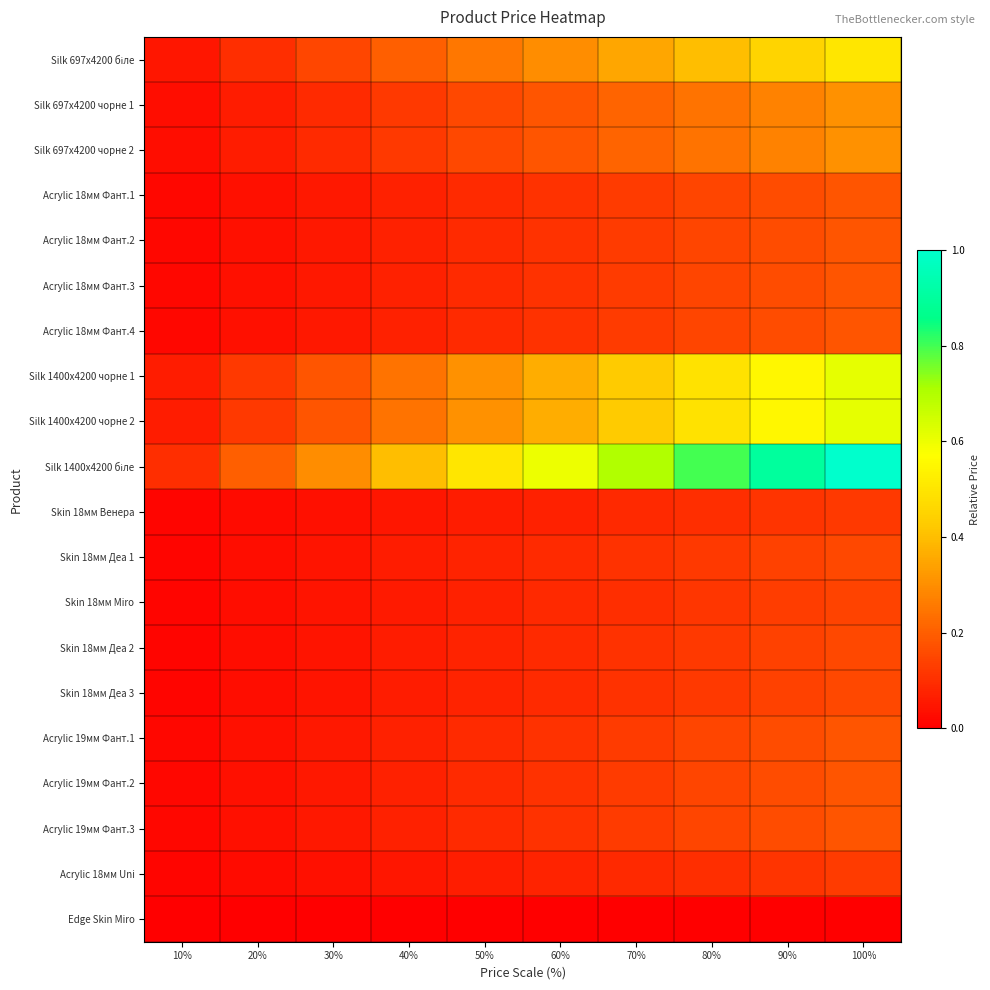

Rank the series at 80% from lowest to highest value.

Edge Skin Miro, Skin 18мм Венера, Acrylic 18мм Uni, Skin 18мм Miro, Skin 18мм Деа 1, Skin 18мм Деа 2, Skin 18мм Деа 3, Acrylic 18мм Фант.1, Acrylic 18мм Фант.2, Acrylic 18мм Фант.3, Acrylic 18мм Фант.4, Acrylic 19мм Фант.1, Acrylic 19мм Фант.2, Acrylic 19мм Фант.3, Silk 697x4200 чорне 1, Silk 697x4200 чорне 2, Silk 697x4200 біле, Silk 1400x4200 чорне 1, Silk 1400x4200 чорне 2, Silk 1400x4200 біле